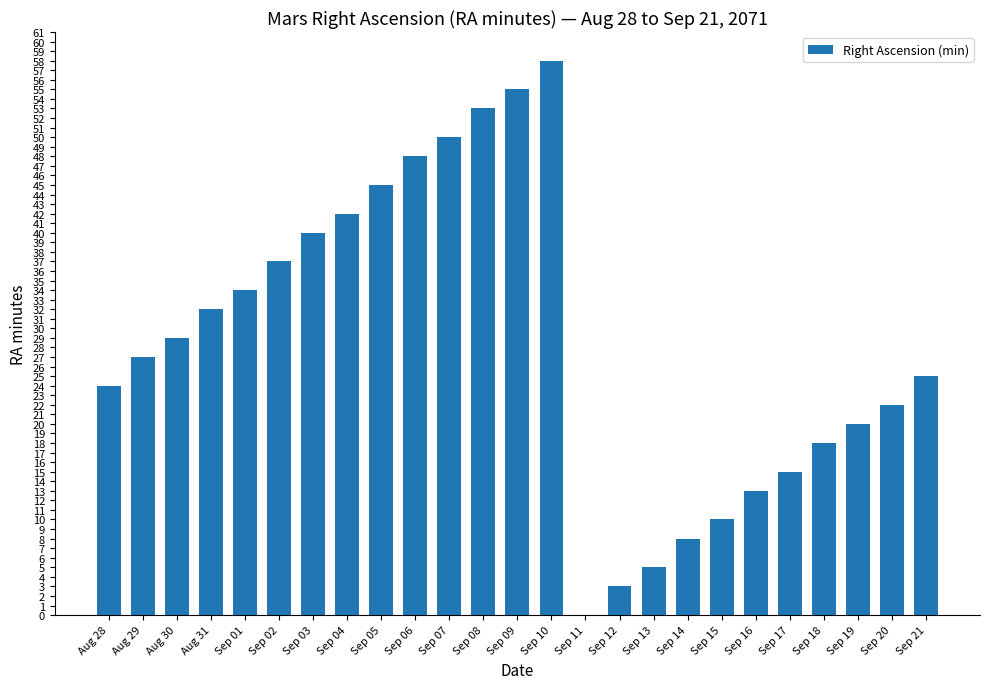

What is the average value?

29